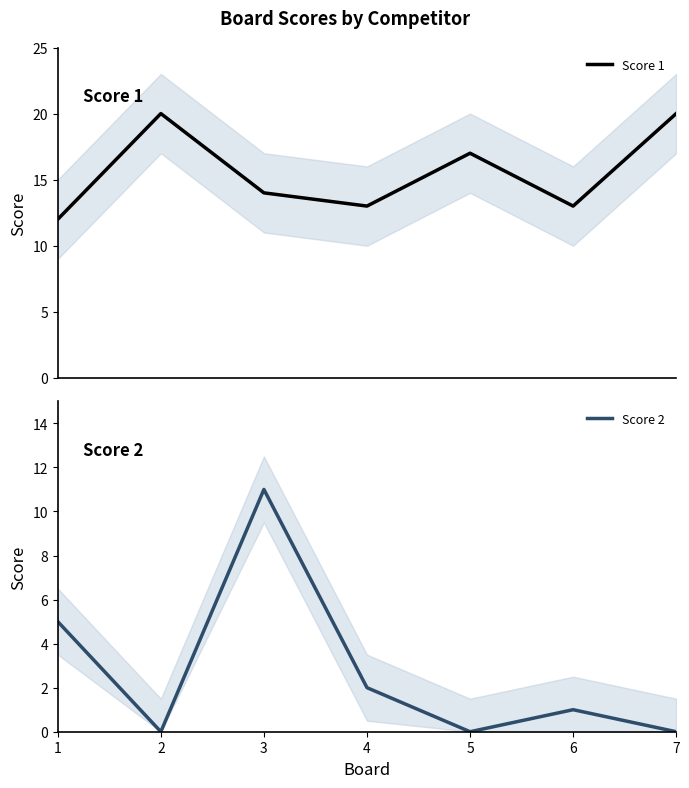

List the labels in order of Score 1 value, largest first.

2, 7, 5, 3, 4, 6, 1